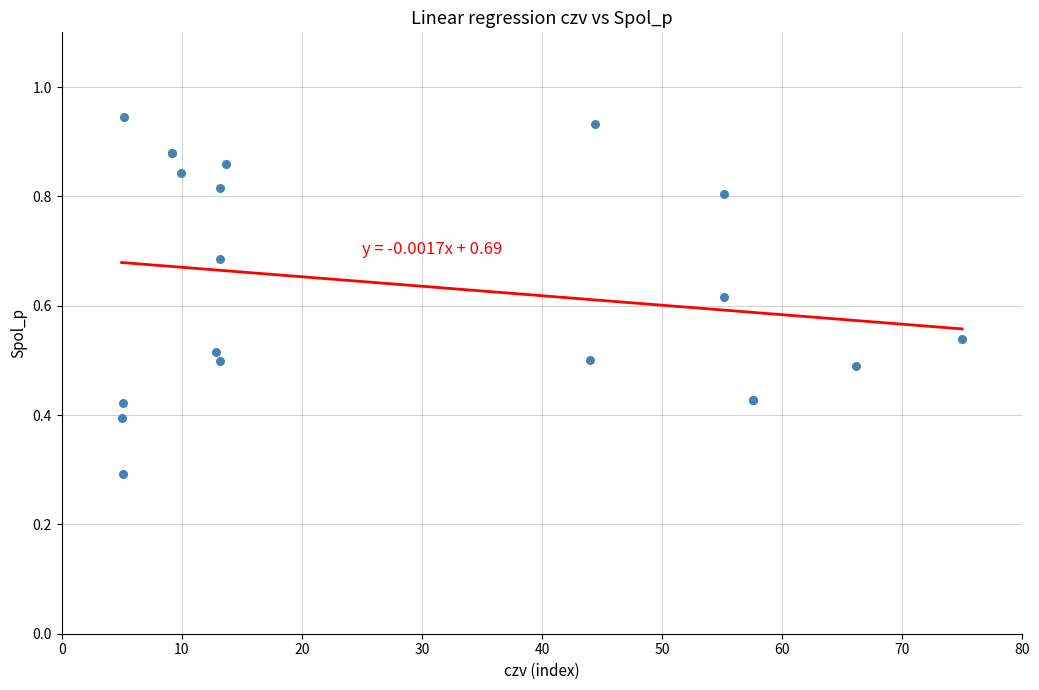

What Y value in the scatter plot is closest to 0?

0.3